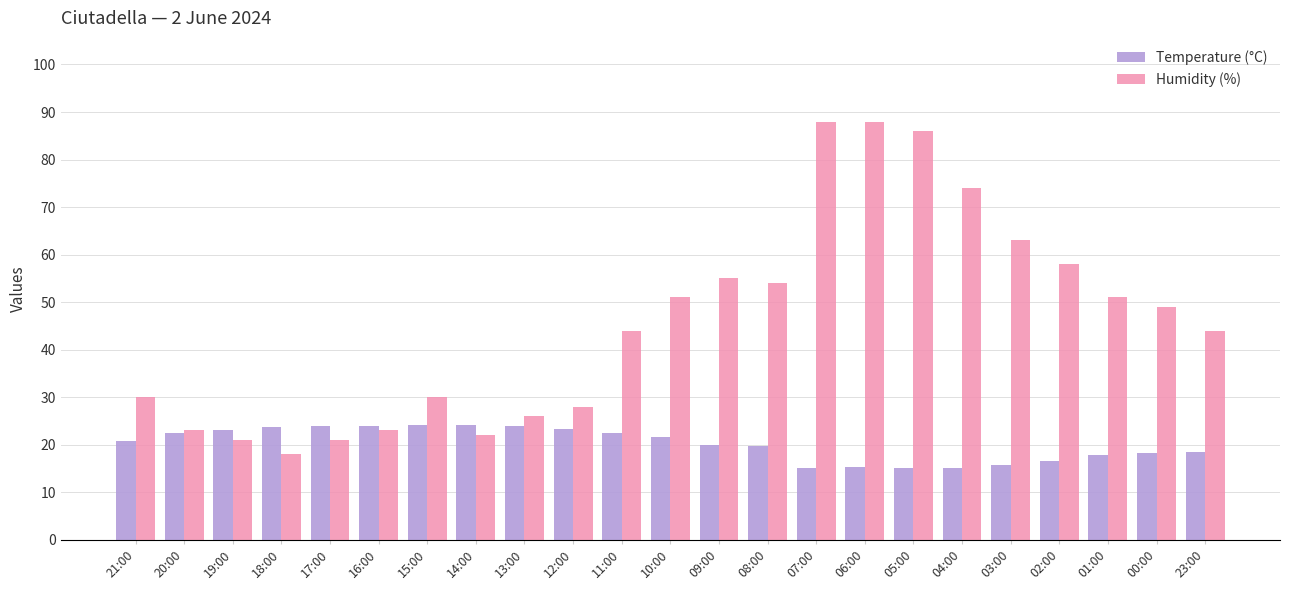

Which series has the largest range (max minus min)?

Humidity (%)